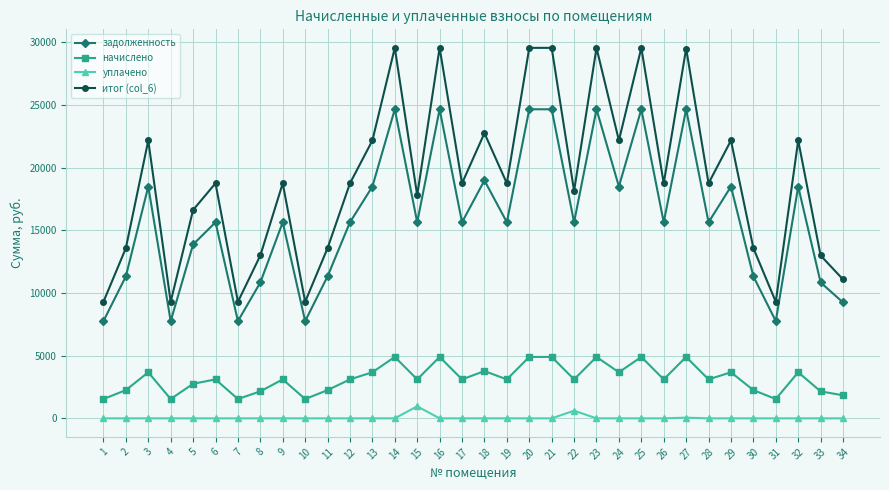

What is the highest value of the уплачено series?

960.0